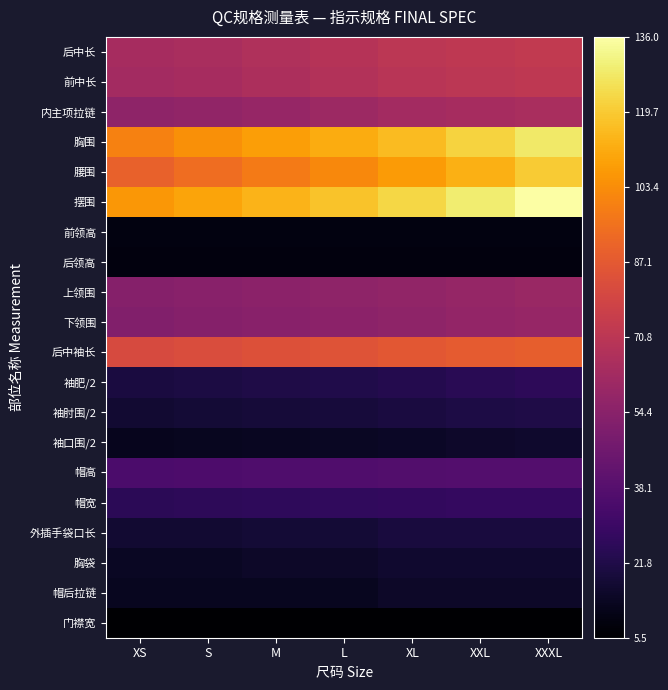

Reading left to right, transcribe all the data shown in this chart.

后中长: XS=64.0	S=65.0	M=67.0	L=69.0	XL=71.0	XXL=72.0	XXXL=73.0
前中长: XS=63.0	S=64.0	M=66.0	L=68.0	XL=70.0	XXL=71.0	XXXL=72.0
内主项拉链: XS=56.0	S=57.0	M=59.0	L=61.0	XL=63.0	XXL=64.0	XXXL=65.0
胸围: XS=100.0	S=104.0	M=108.0	L=112.0	XL=116.0	XXL=122.0	XXXL=128.0
腰围: XS=90.0	S=94.0	M=98.0	L=102.0	XL=107.0	XXL=113.0	XXXL=120.0
摆围: XS=106.0	S=110.0	M=114.0	L=118.0	XL=123.0	XXL=129.0	XXXL=136.0
前领高: XS=9.5	S=9.5	M=9.5	L=9.5	XL=9.5	XXL=9.5	XXXL=9.5
后领高: XS=9.0	S=9.0	M=9.0	L=9.0	XL=9.0	XXL=9.0	XXXL=9.0
上领围: XS=53.0	S=54.0	M=55.0	L=56.0	XL=57.0	XXL=58.5	XXXL=60.0
下领围: XS=52.0	S=53.0	M=54.0	L=55.0	XL=56.0	XXL=57.5	XXXL=59.0
后中袖长: XS=81.0	S=82.0	M=83.5	L=85.0	XL=86.5	XXL=87.6	XXXL=88.7
袖肥/2: XS=19.9	S=20.7	M=21.5	L=22.3	XL=23.1	XXL=24.4	XXXL=25.7
袖肘围/2: XS=17.1	S=17.8	M=18.5	L=19.2	XL=19.9	XXL=20.8	XXXL=21.7
袖口围/2: XS=12.5	S=13.0	M=13.5	L=14.0	XL=14.5	XXL=15.2	XXXL=15.9
帽高: XS=35.0	S=35.5	M=36.0	L=36.5	XL=37.0	XXL=37.5	XXXL=37.5
帽宽: XS=25.0	S=25.5	M=26.0	L=26.5	XL=27.0	XXL=27.8	XXXL=27.8
外插手袋口长: XS=17.0	S=17.0	M=18.0	L=18.0	XL=19.5	XXL=19.5	XXXL=19.5
胸袋: XS=14.0	S=14.0	M=15.0	L=15.0	XL=16.5	XXL=16.5	XXXL=16.5
帽后拉链: XS=13.0	S=13.0	M=13.0	L=13.0	XL=15.0	XXL=15.0	XXXL=15.0
门襟宽: XS=5.5	S=5.5	M=5.5	L=5.5	XL=5.5	XXL=5.5	XXXL=5.5